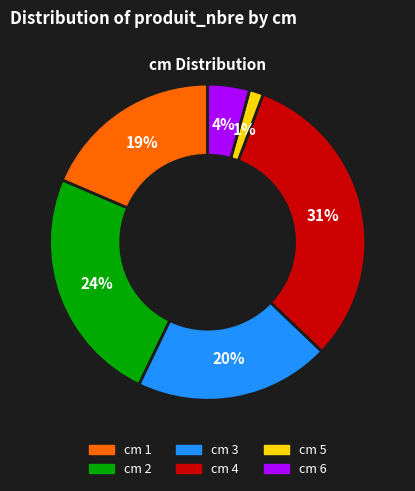

Is there any slice that represents more than half of the pie?

No